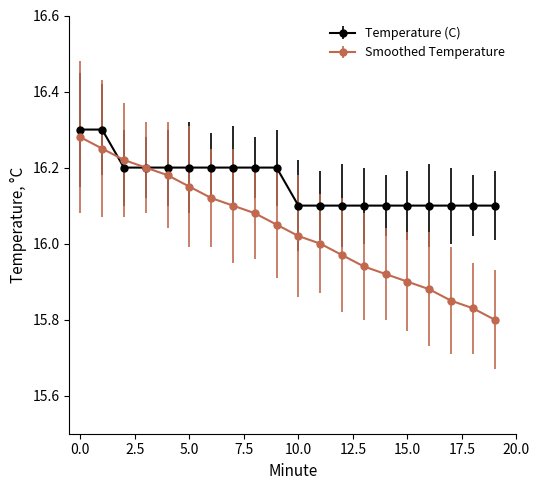

At how many categories does at least one series exceed 15?

20